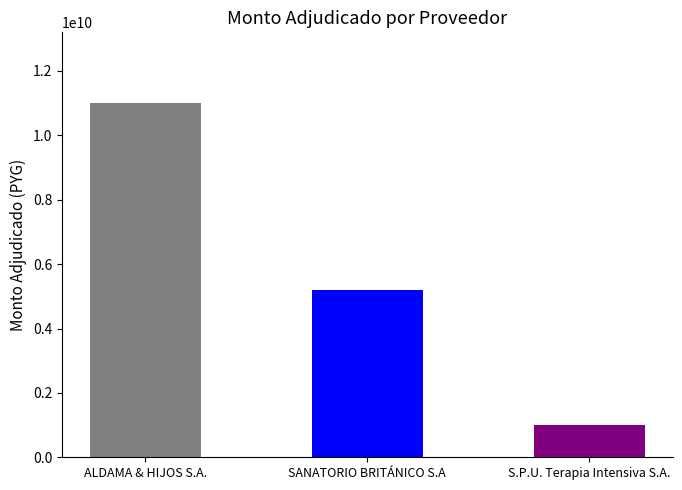

What is the greatest value displayed?

11000000000